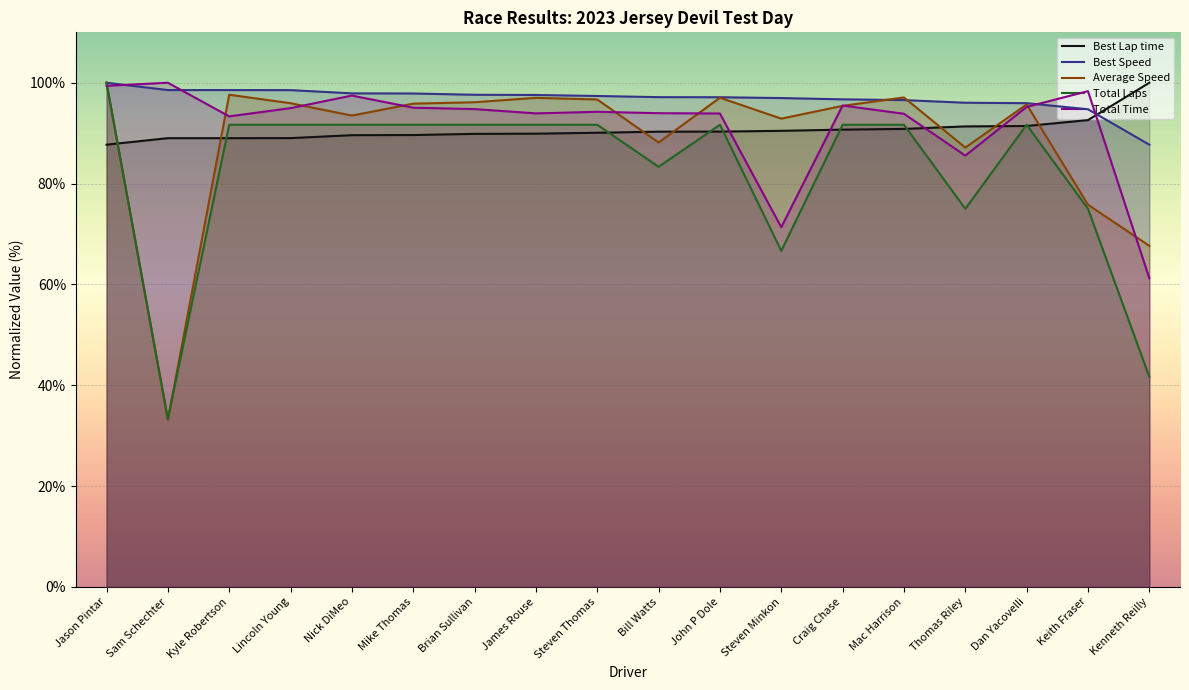

Which series has the largest range (max minus min)?

Average Speed